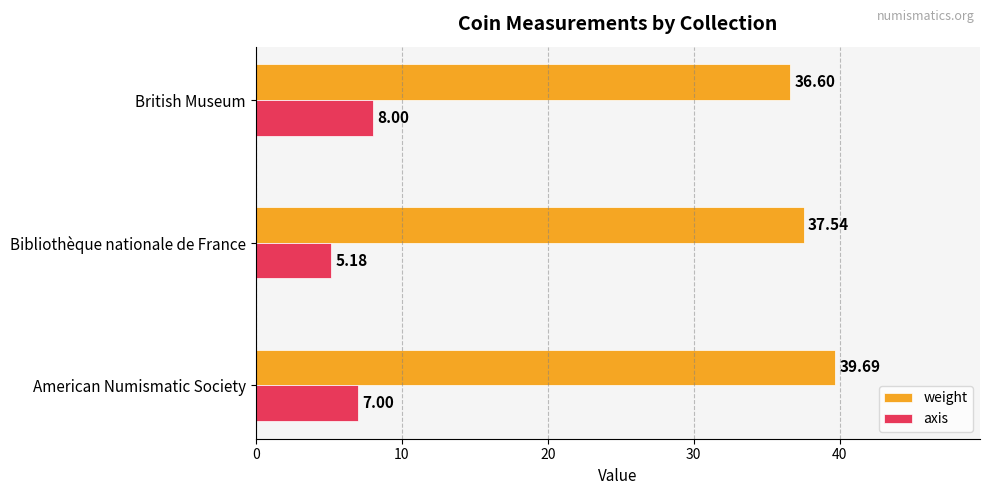

List the series in order of their peak value, lowest first.

axis, weight